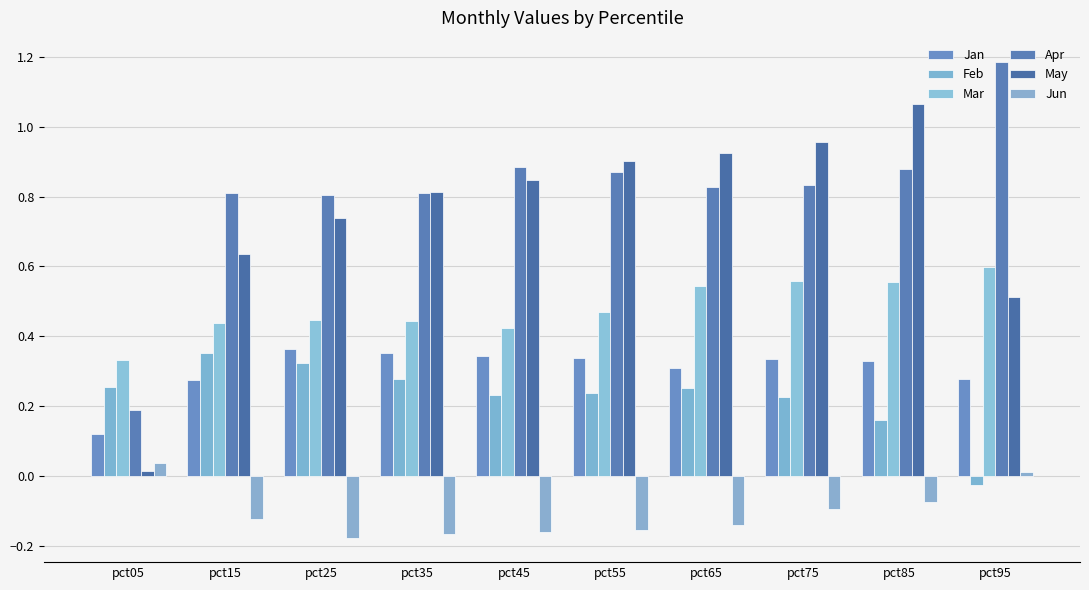

At which category is the sum across all series the highest?

pct85